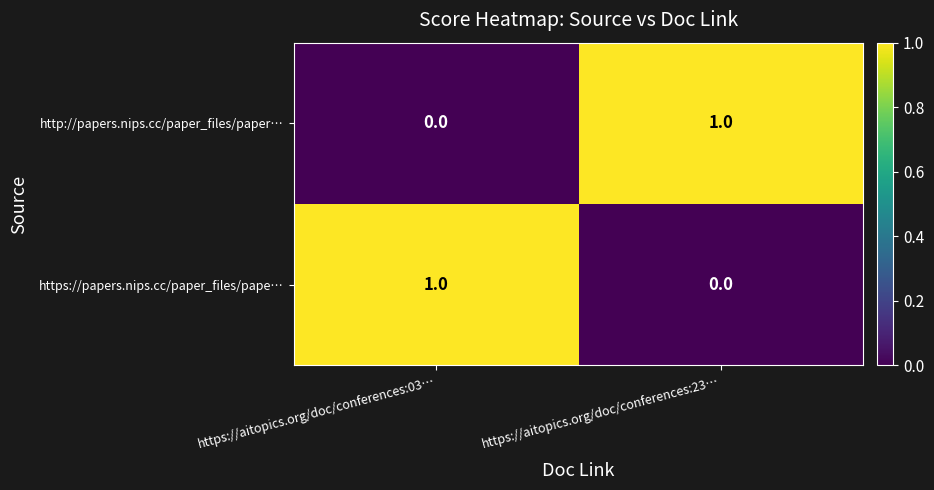

Is it true that http://papers.nips.cc/paper_files/paper… equals 1 at https://aitopics.org/doc/conferences:03…?

False